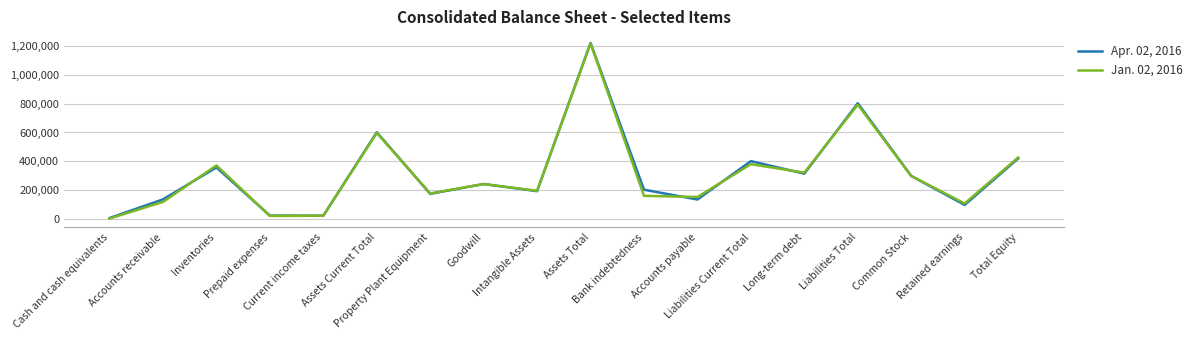

Between Long-term debt and Total Equity, which series saw the biggest shift?

Apr. 02, 2016